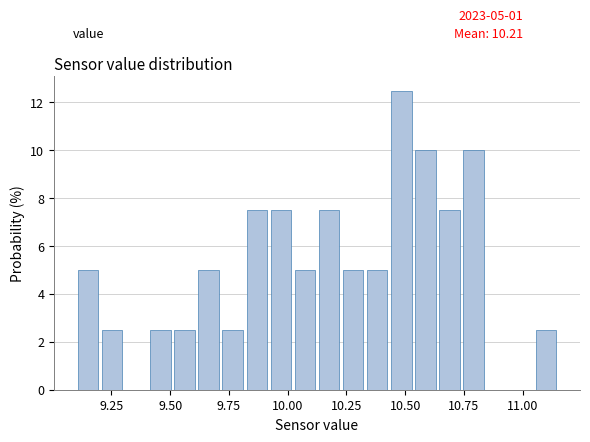

Read against the x-axis, roughly where is the centre of the tallest bar?

10.50